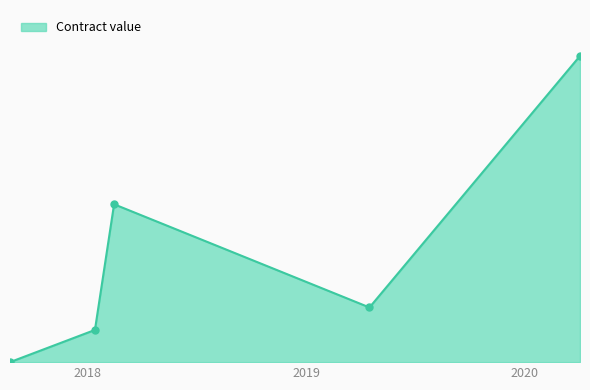

List the labels in order of value, smallest first.

2017-08-24, 2018-01-13, 2019-04-17, 2018-02-14, 2020-04-03